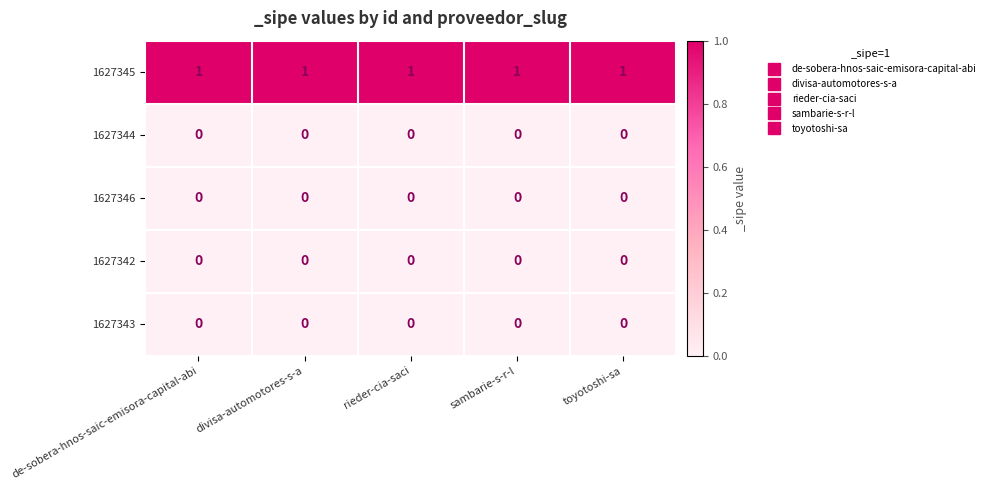

What is the total value across all series at sambarie-s-r-l?

1